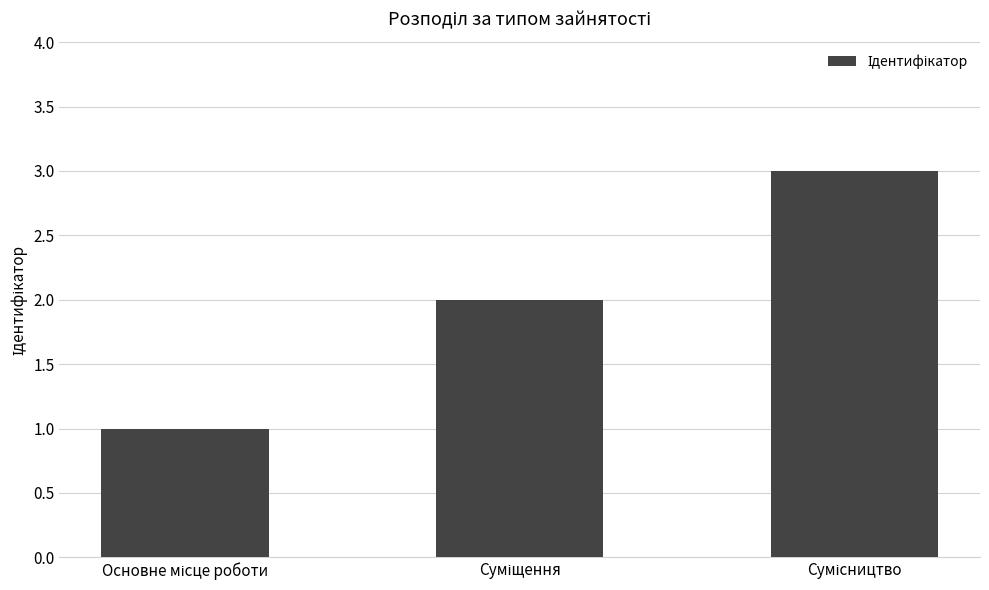

How many values are below 2?

1